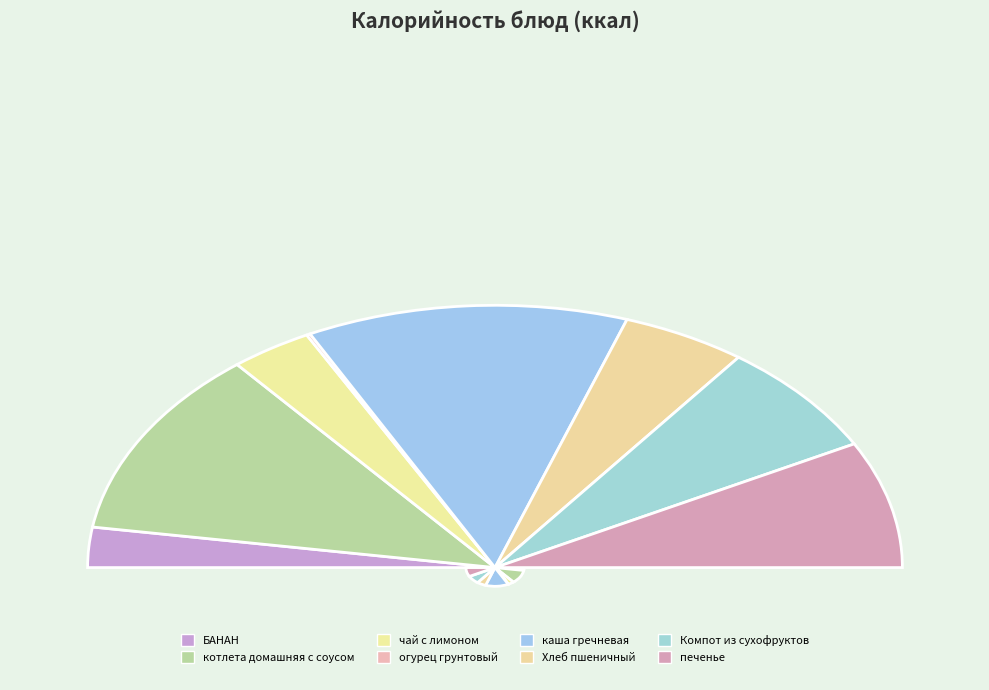

How many slices are in this pie chart?

8